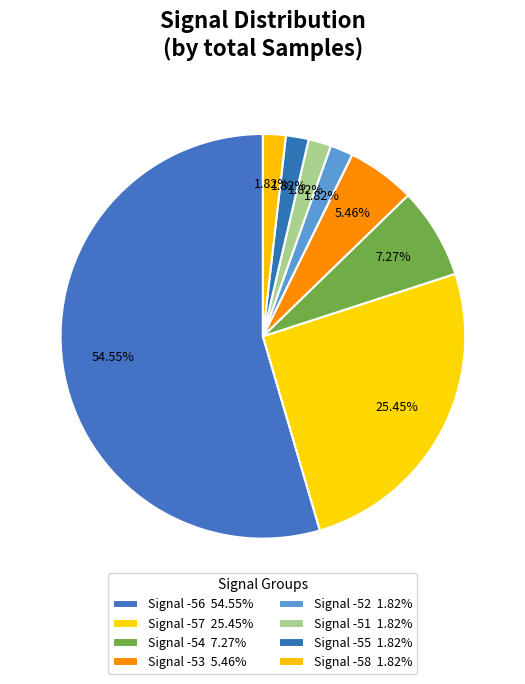

How many slices are in this pie chart?

8